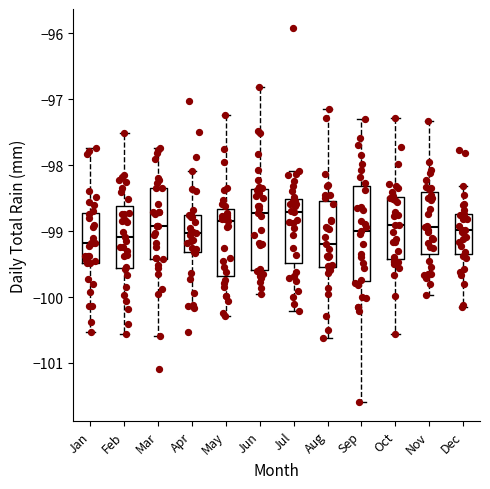

Where does the median line of the box for Nov sit on the y-axis? The values are not printed on the chart, so give them approximately, as read against the axis.

-98.9